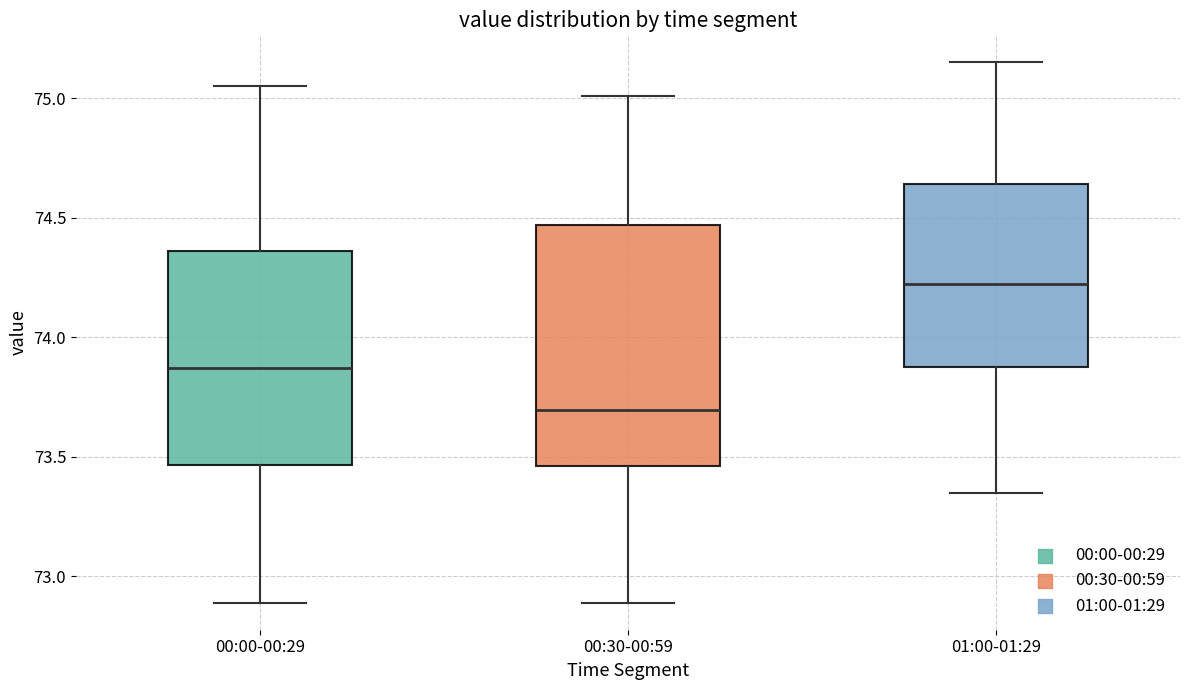

Where does the lower whisker of the box for 01:00-01:29 end on the y-axis? The values are not printed on the chart, so give them approximately, as read against the axis.

73.35